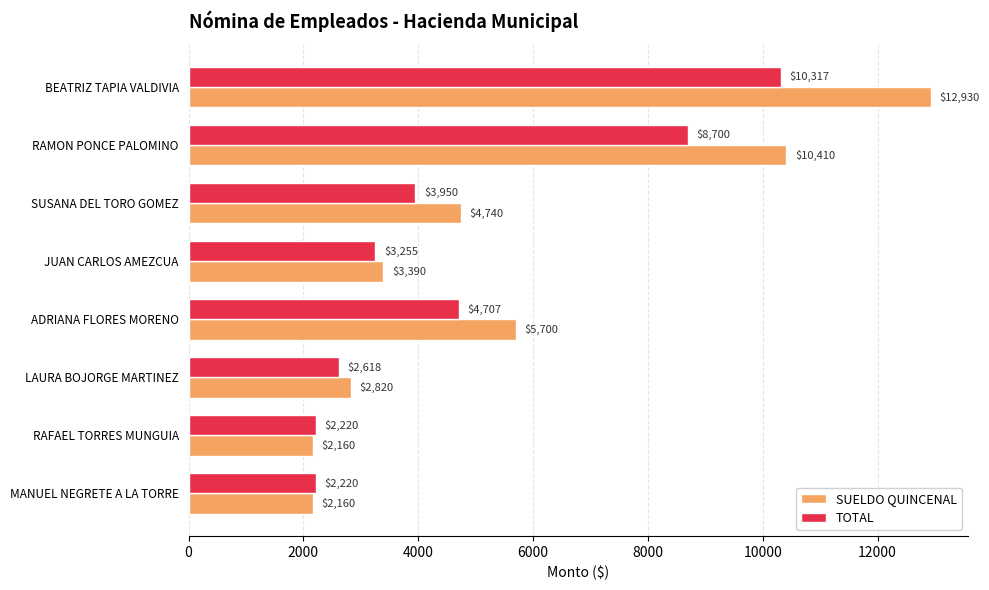

Which series has the largest total across all categories?

SUELDO QUINCENAL